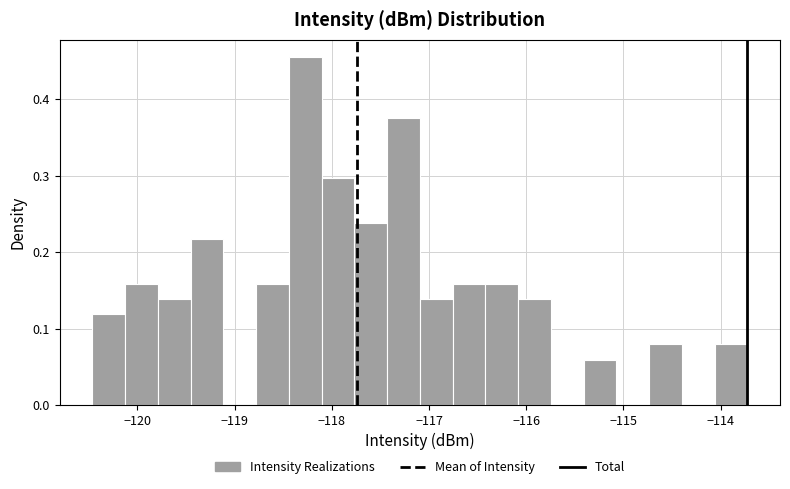

Read against the x-axis, roughly where is the centre of the tallest bar?

-118.3